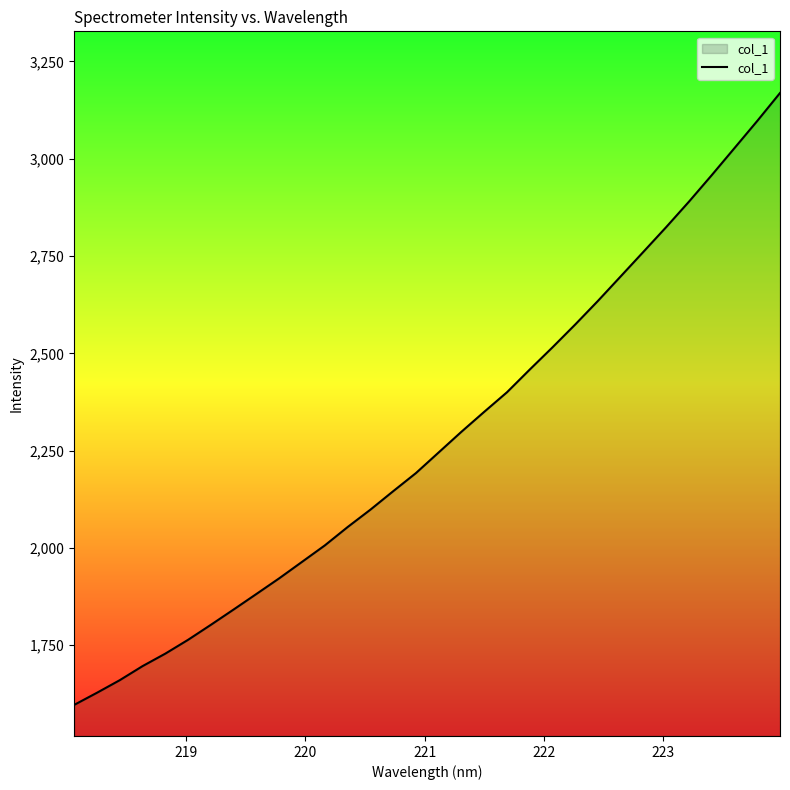

What is the maximum value shown in the chart?

3169.0